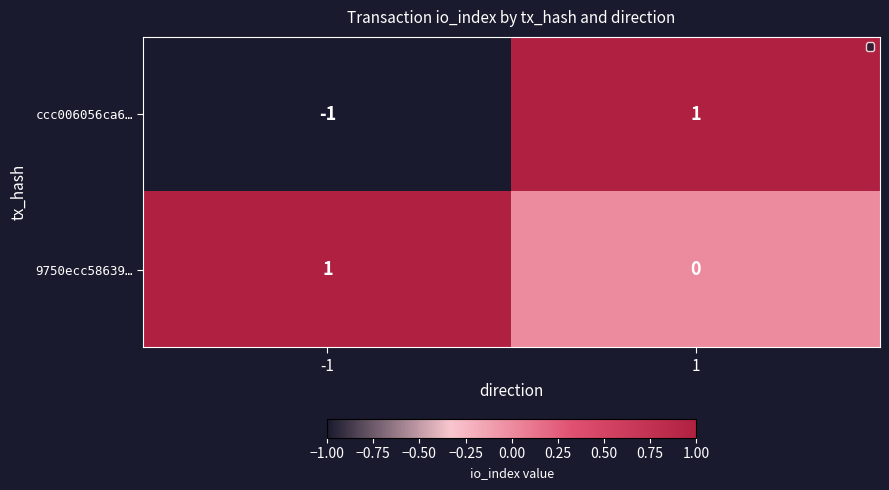

At 1, list the series in order from smallest to largest.

9750ecc58639…, ccc006056ca6…